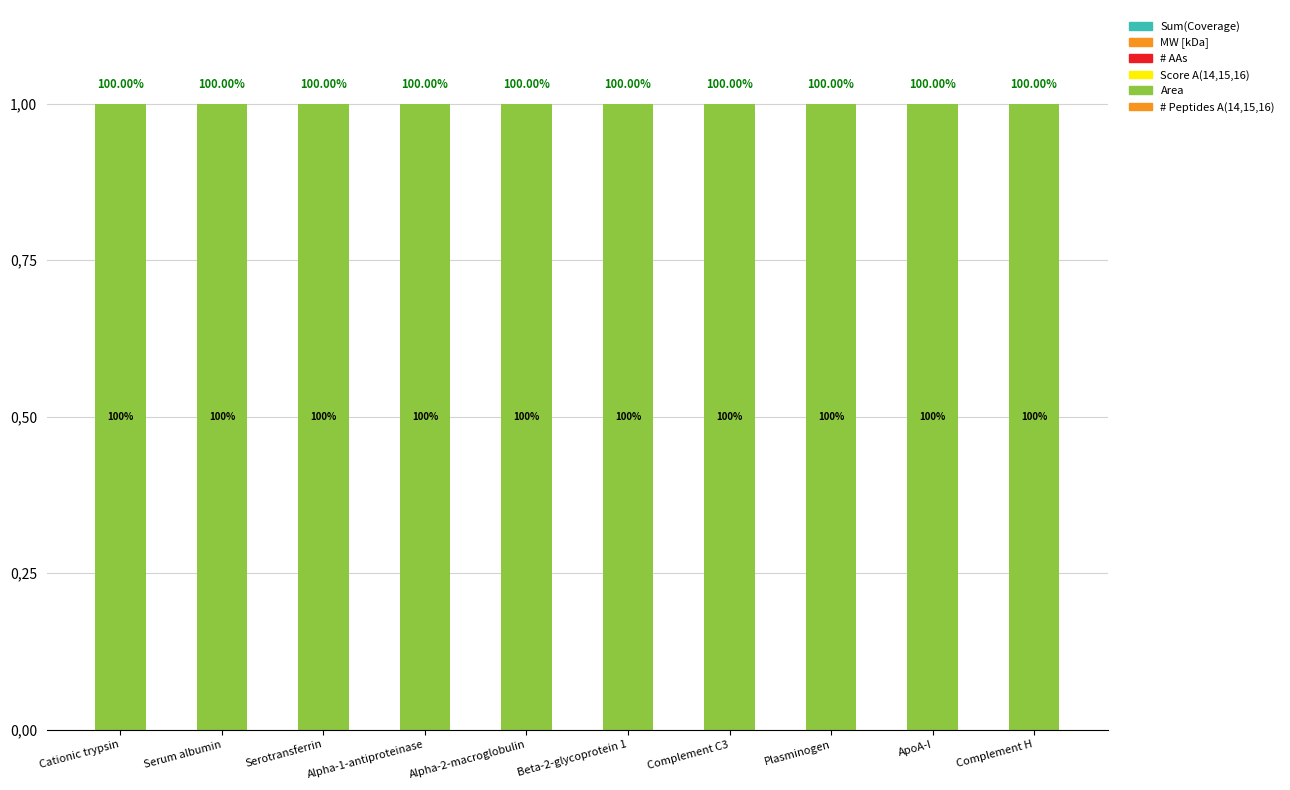

At Complement C3, list the series in order from largest to smallest.

Area, Score A(14,15,16), # AAs, MW [kDa], # Peptides A(14,15,16), Sum(Coverage)